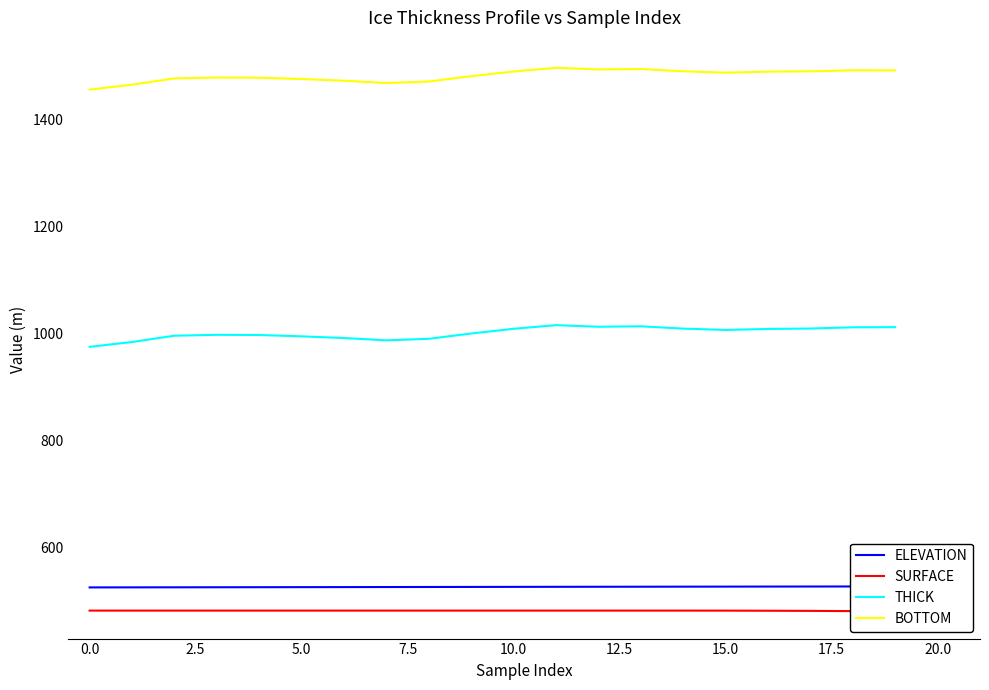

True or false: THICK and BOTTOM cross at least once.

False